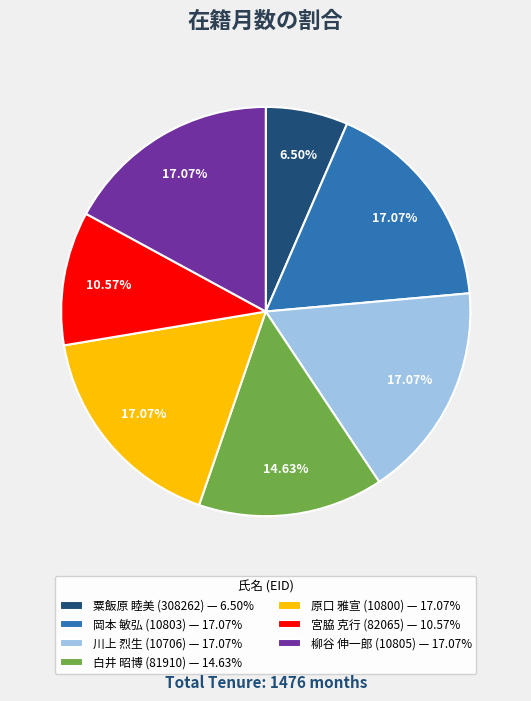

Is there any slice that represents more than half of the pie?

No